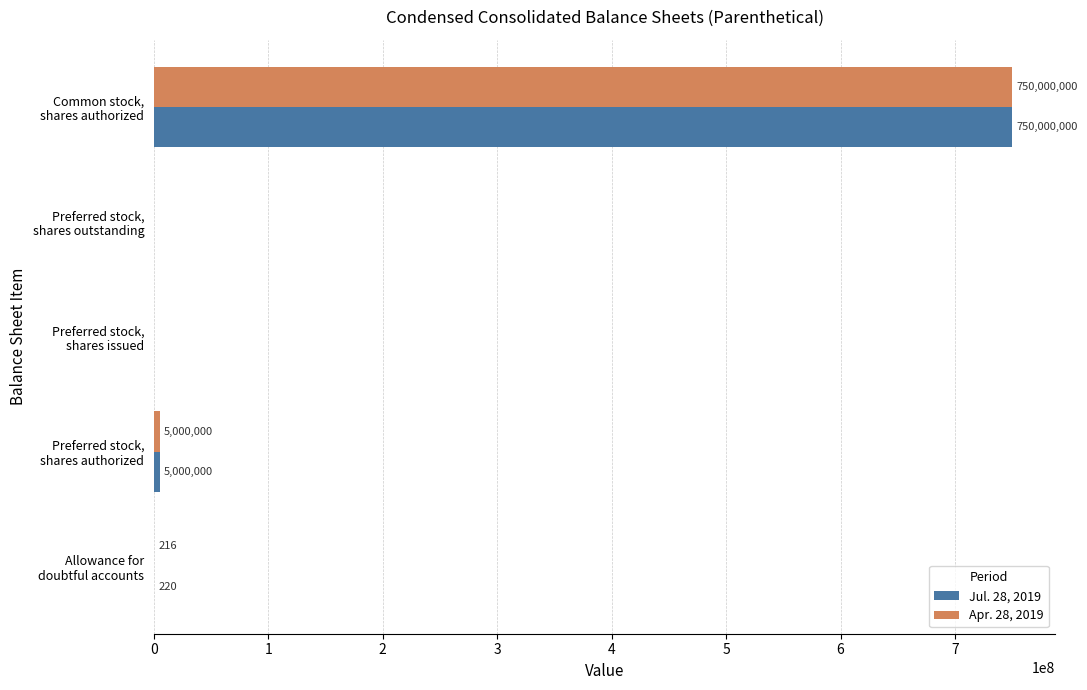

What is the sum of all Jul. 28, 2019 values?

755000220